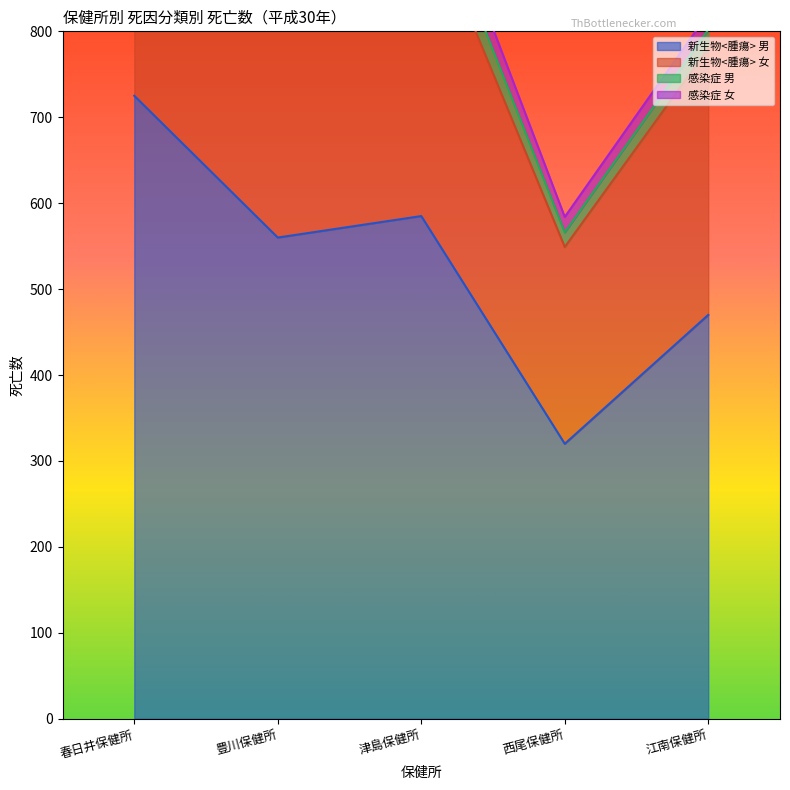

True or false: 新生物<腫瘍> 男 has a value of 725 at 春日井保健所.

True